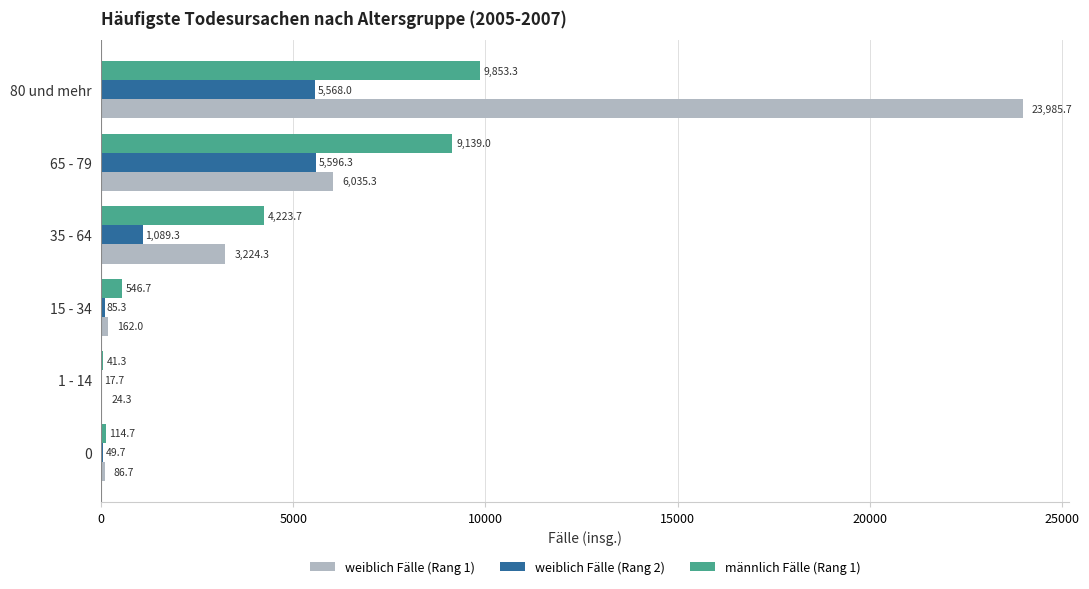

Which series changed the most between 35 - 64 and 65 - 79?

männlich Fälle (Rang 1)